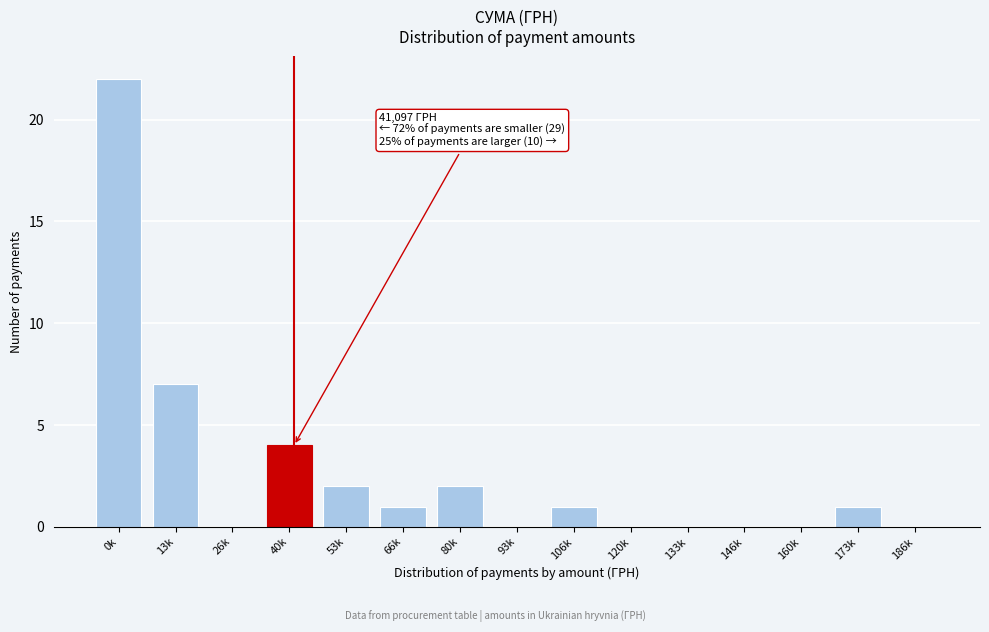

Reading right to left, transcribe all the data shown in this chart.

186k=0	173k=1	160k=0	146k=0	133k=0	120k=0	106k=1	93k=0	80k=2	66k=1	53k=2	40k=4	26k=0	13k=7	0k=22